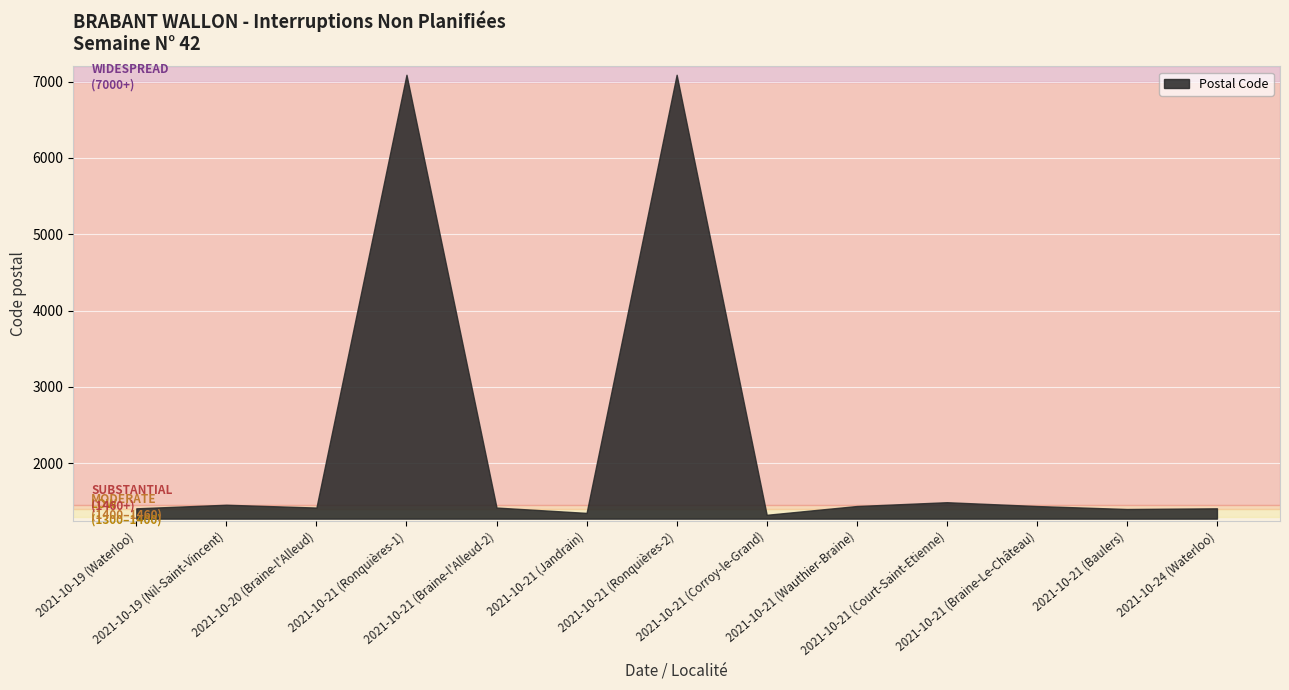

At which label is the value closest to 4207?

2021-10-21 (Court-Saint-Etienne)